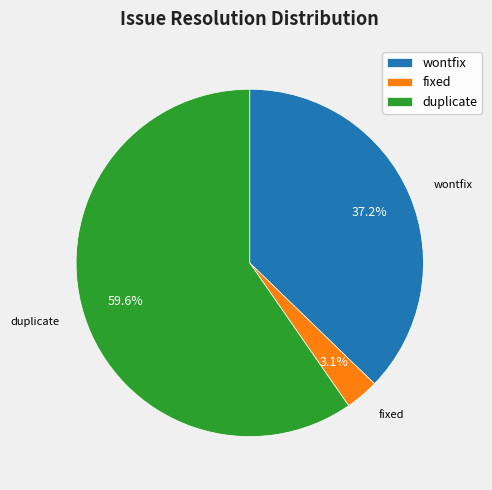

Is it true that duplicate is 60% of the pie?

True